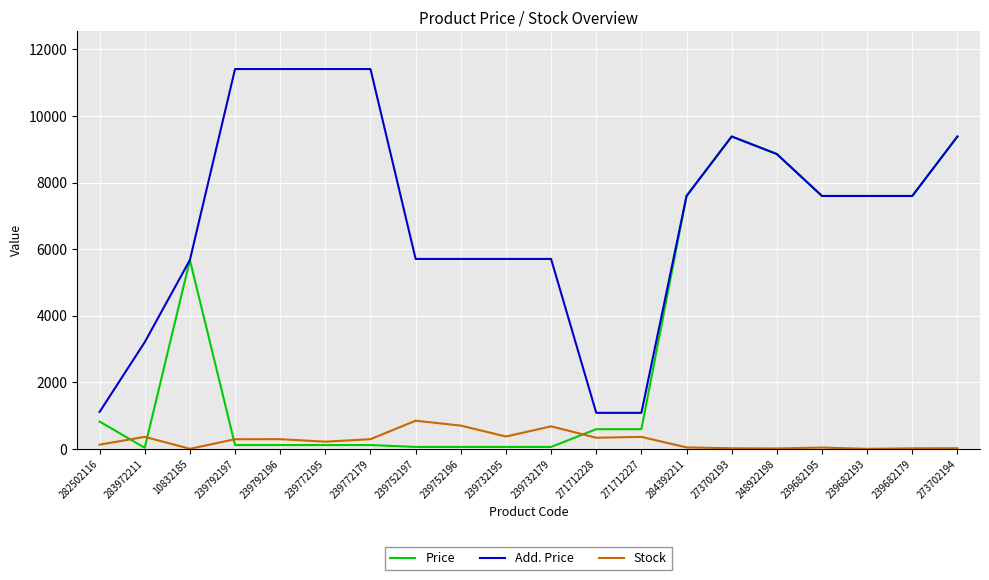

What position from the left is 239792197?

4